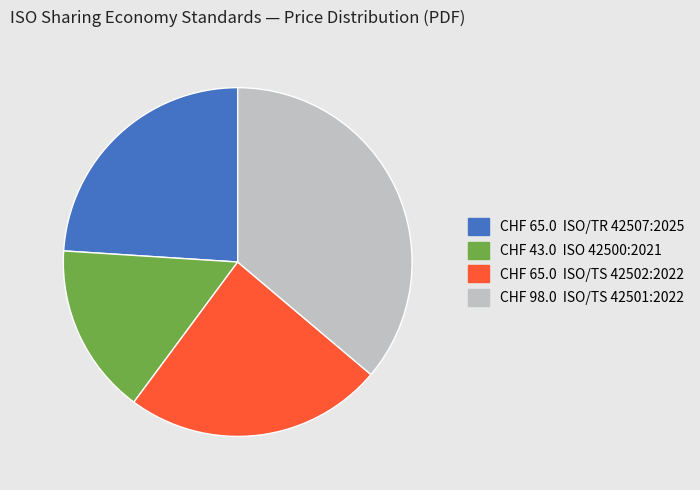

Is there a majority slice in this chart?

No